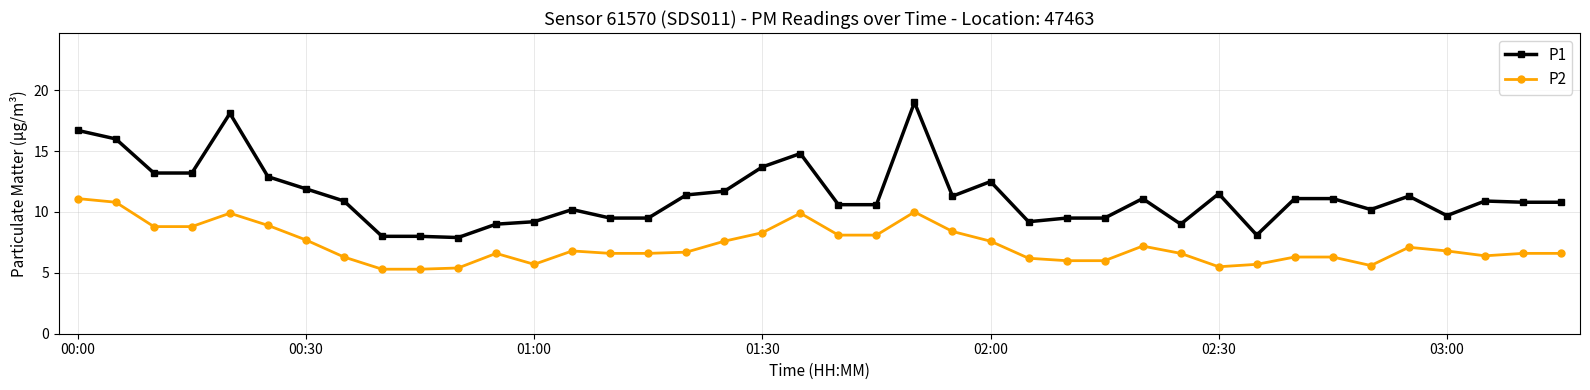

What is the difference between the maximum and minimum values in the P2 series?

5.8